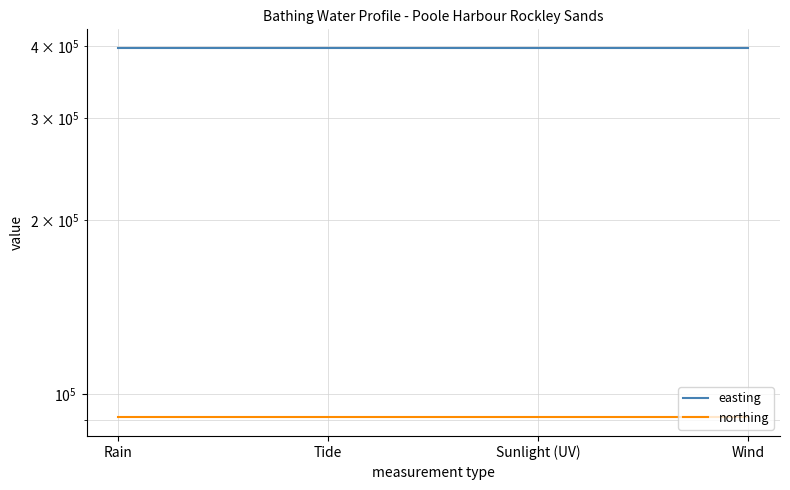

Which series changed the most between Tide and Sunlight (UV)?

easting